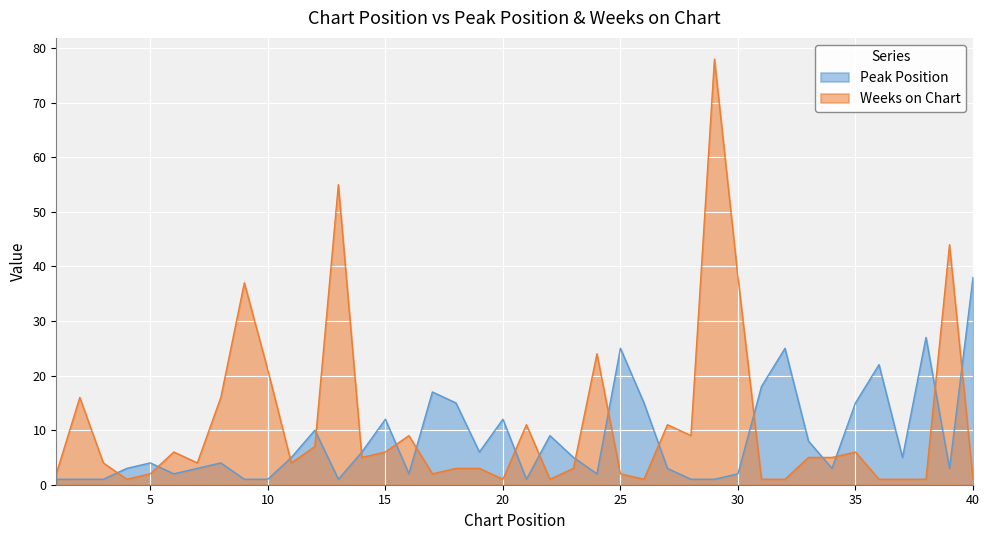

At which category does Weeks on Chart reach its first local valley?

4